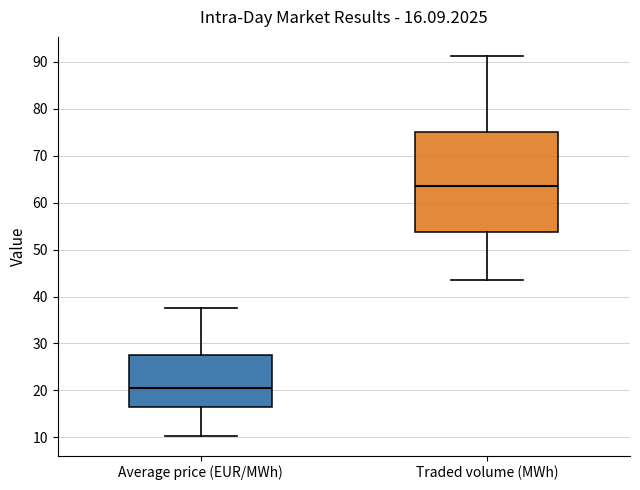

Which box's median line is the highest?

Traded volume (MWh)